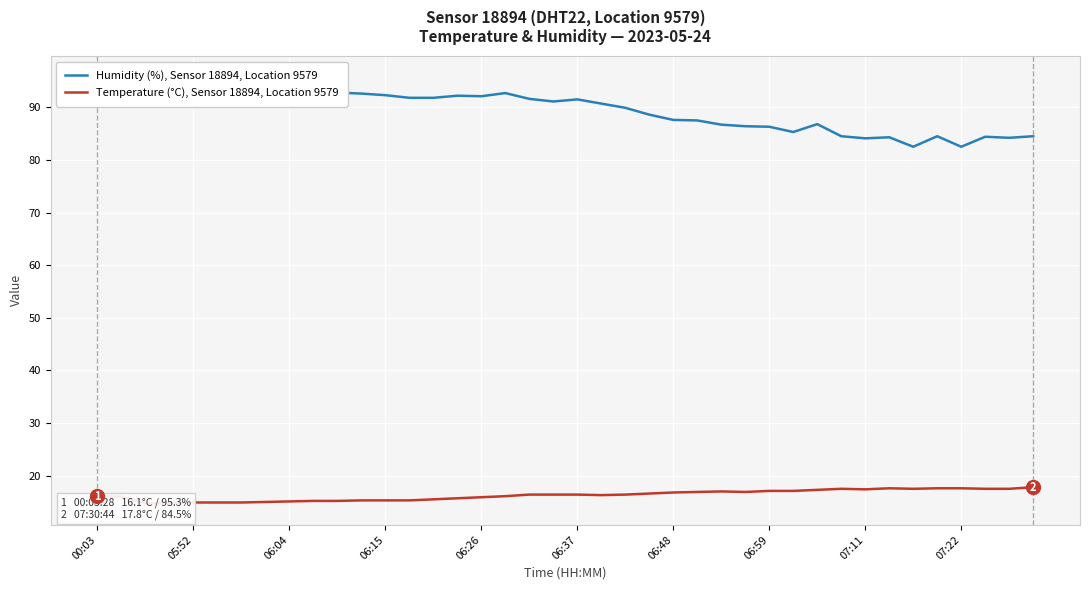

Between 05:52 and 32, which series saw the biggest shift?

Humidity (%), Sensor 18894, Location 9579